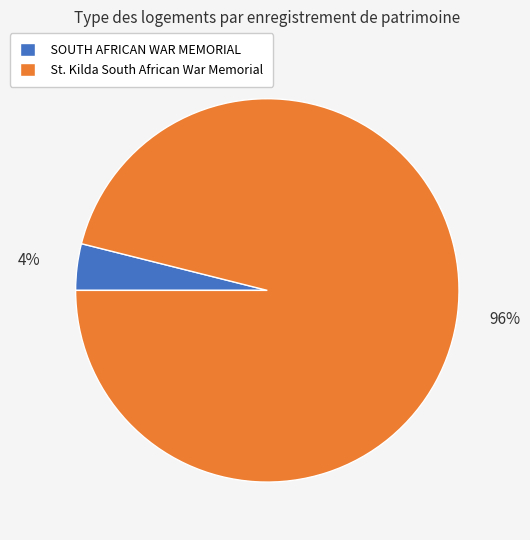

Between SOUTH AFRICAN WAR MEMORIAL and St. Kilda South African War Memorial, which is larger?

St. Kilda South African War Memorial